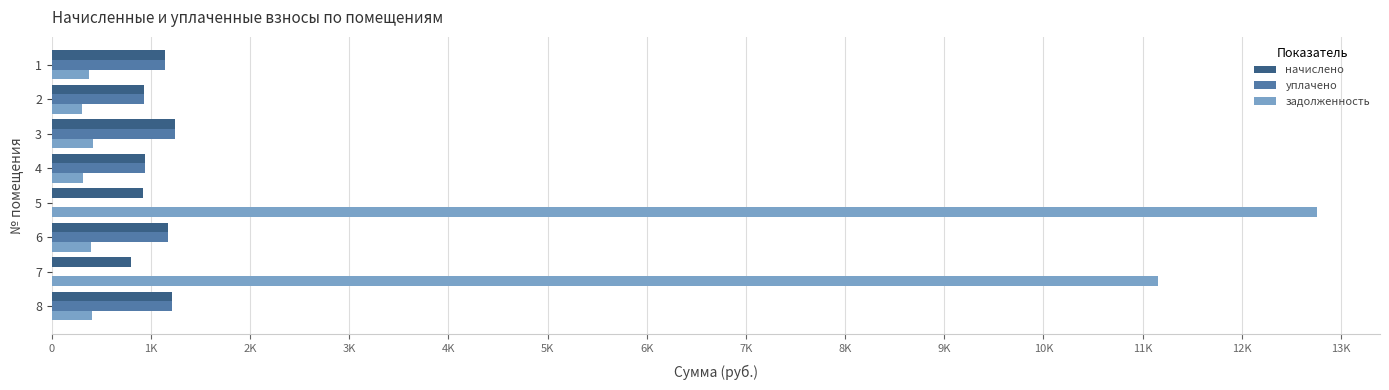

What is the difference between the maximum and second lowest values in the уплачено series?

1242.0